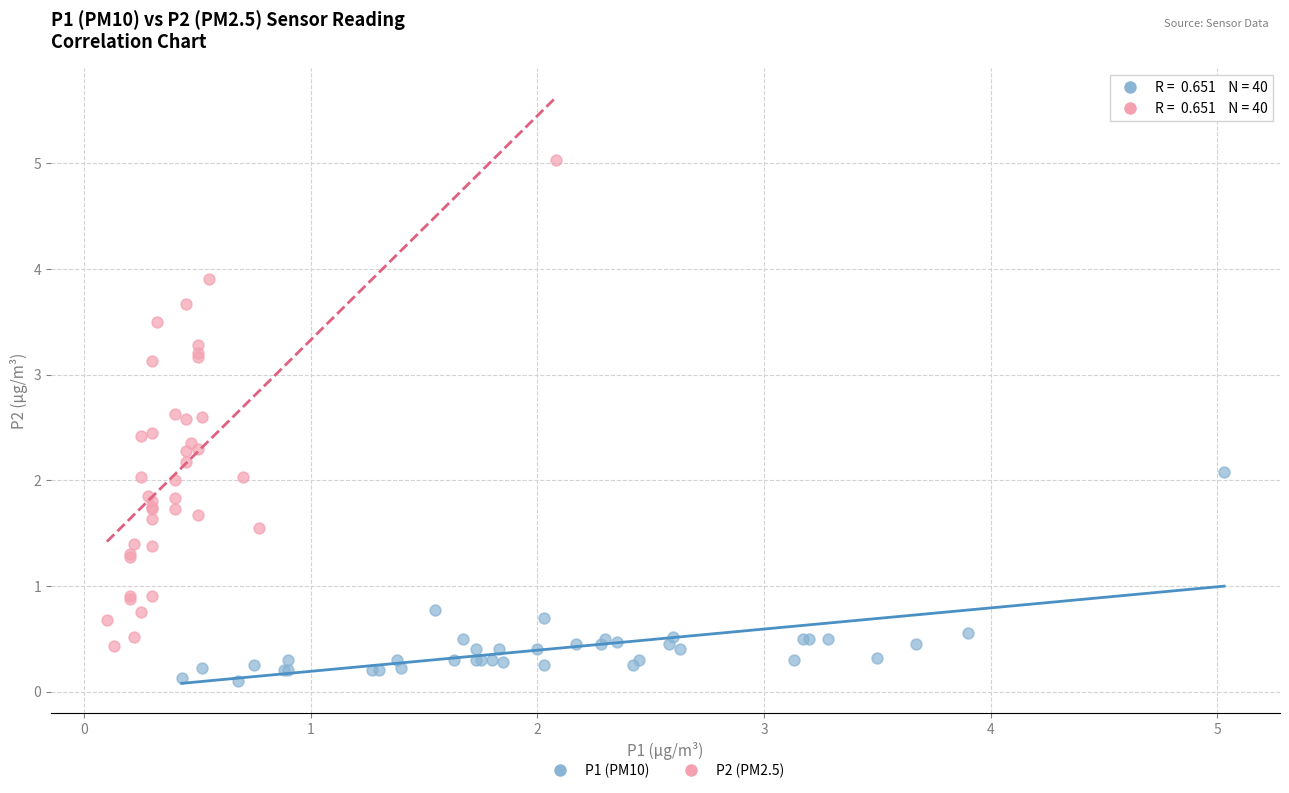

Which series contains the highest Y value?

P2 (PM2.5)